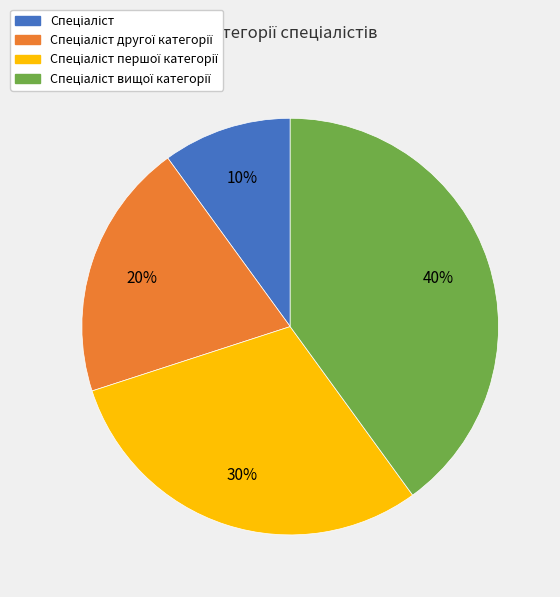

To the nearest percent, what is the average slice percentage?

25%